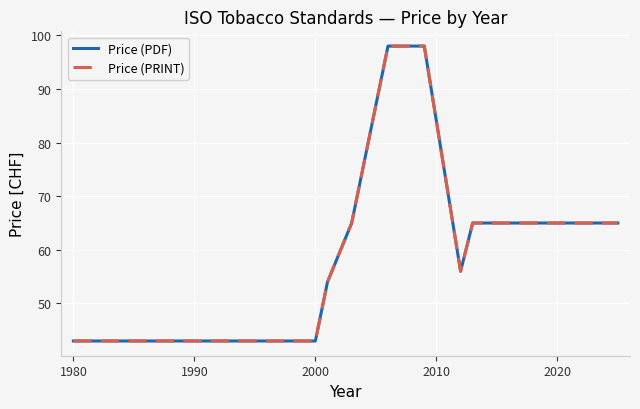

True or false: Price (PRINT) has more than 2 interior local peaks.

False